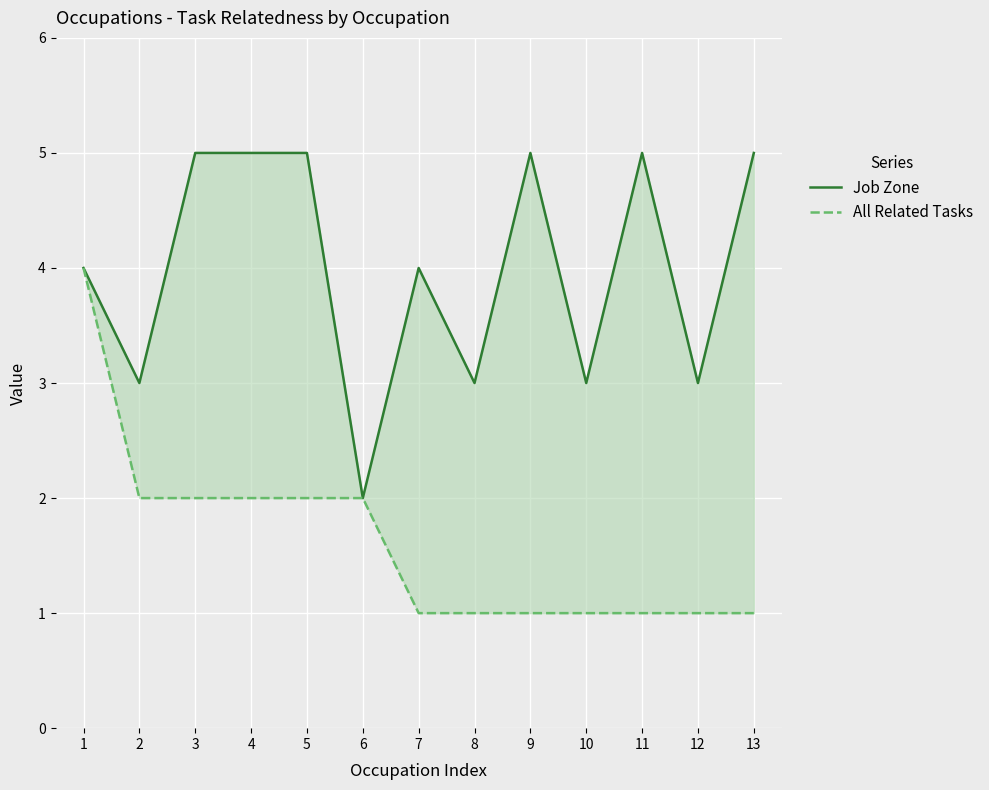

At which category does Job Zone reach its first local valley?

2